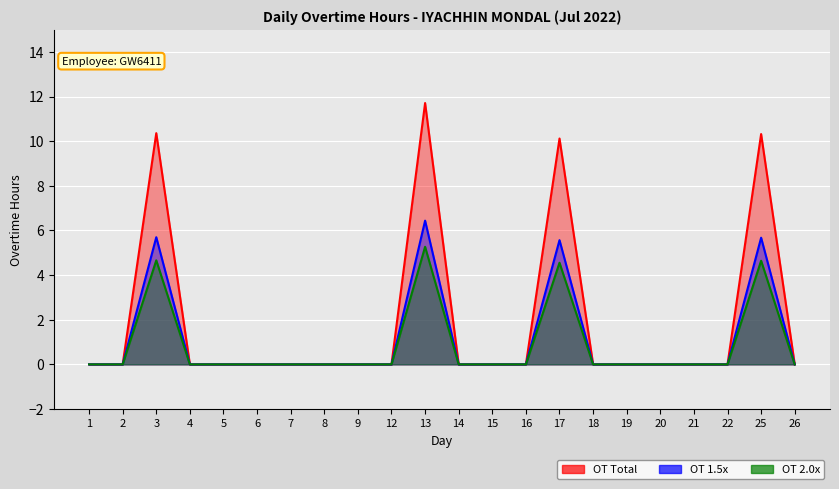

What is the difference between the second highest and second lowest values?

10.4